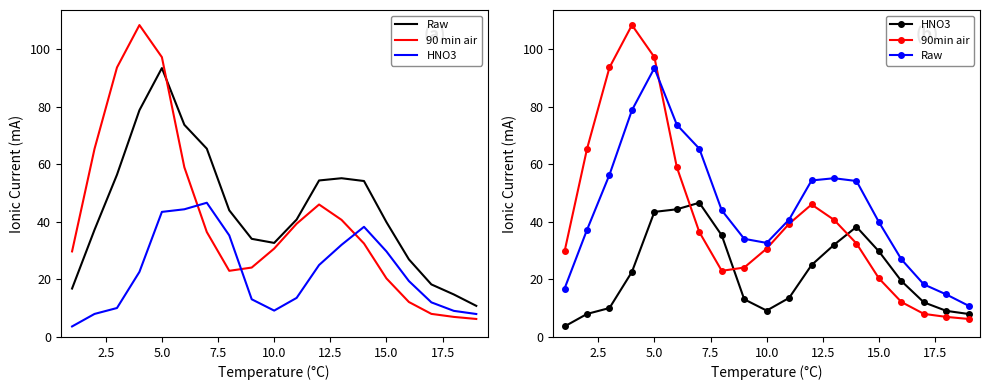

Which series has the largest total across all categories?

Raw